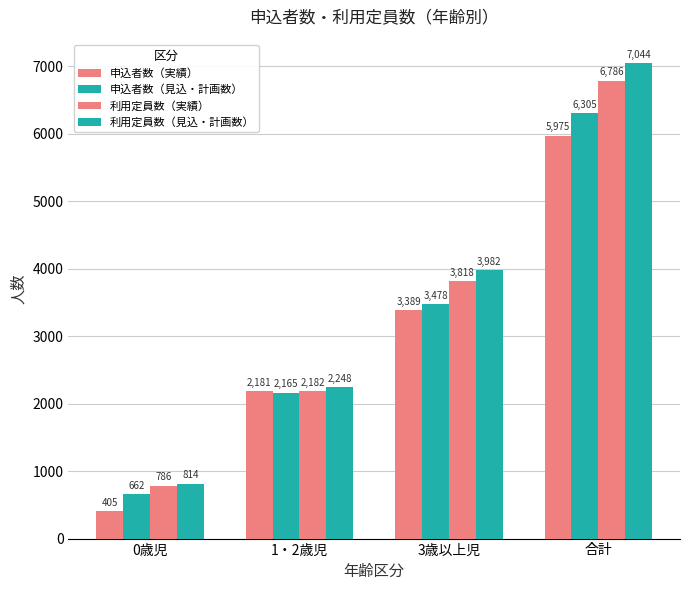

Reading left to right, list all the values displayed in this chart.

申込者数（実績）: 0歳児=405	1・2歳児=2181	3歳以上児=3389	合計=5975
申込者数（見込・計画数）: 0歳児=662	1・2歳児=2165	3歳以上児=3478	合計=6305
利用定員数（実績）: 0歳児=786	1・2歳児=2182	3歳以上児=3818	合計=6786
利用定員数（見込・計画数）: 0歳児=814	1・2歳児=2248	3歳以上児=3982	合計=7044